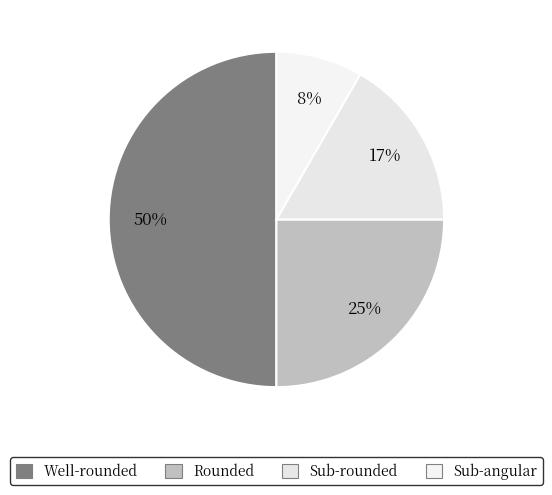

Which category has the smallest portion of the pie?

Sub-angular